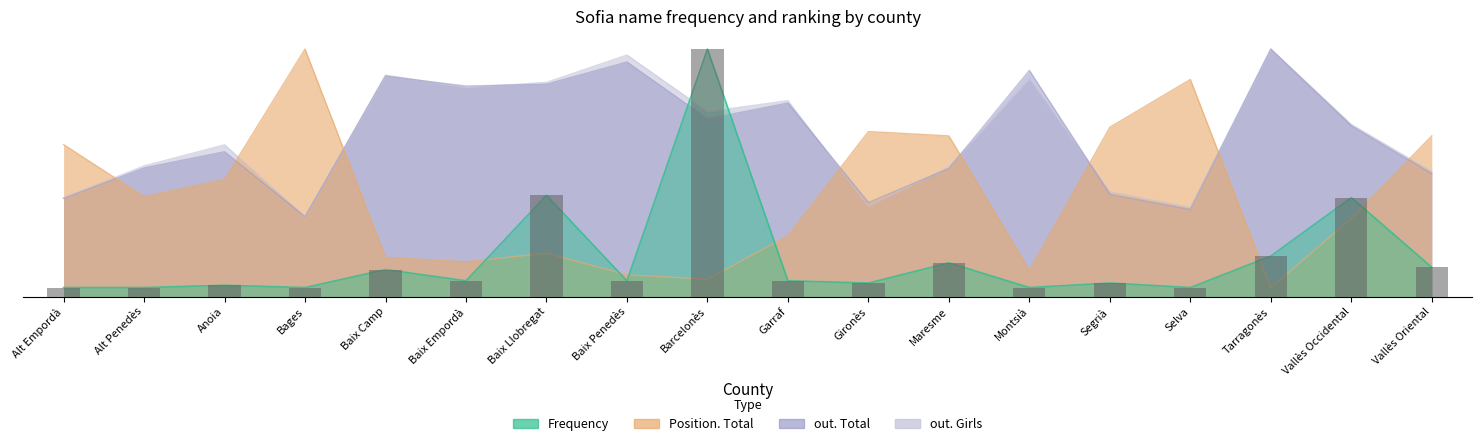

What is the ratio of the value at Baix Empordà to the value at Vallès Oriental?

0.5